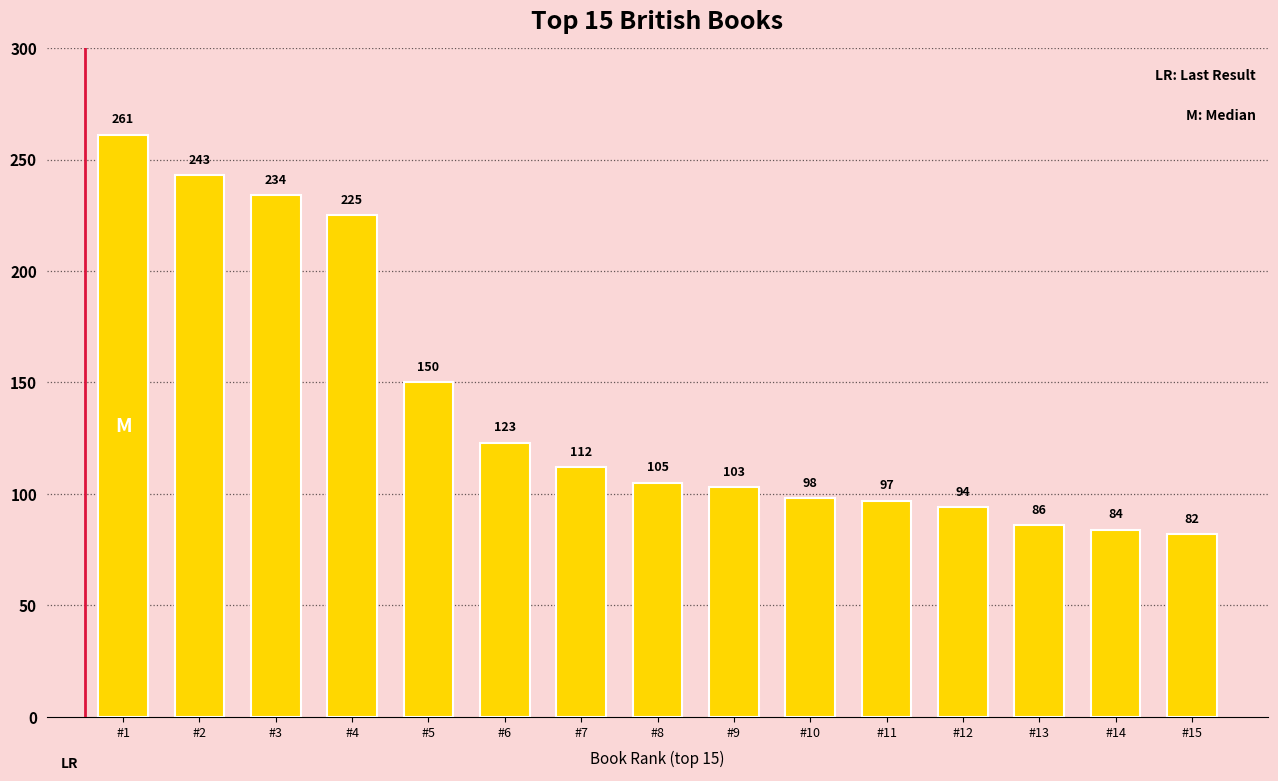

True or false: the data shows 56 at #10.

False